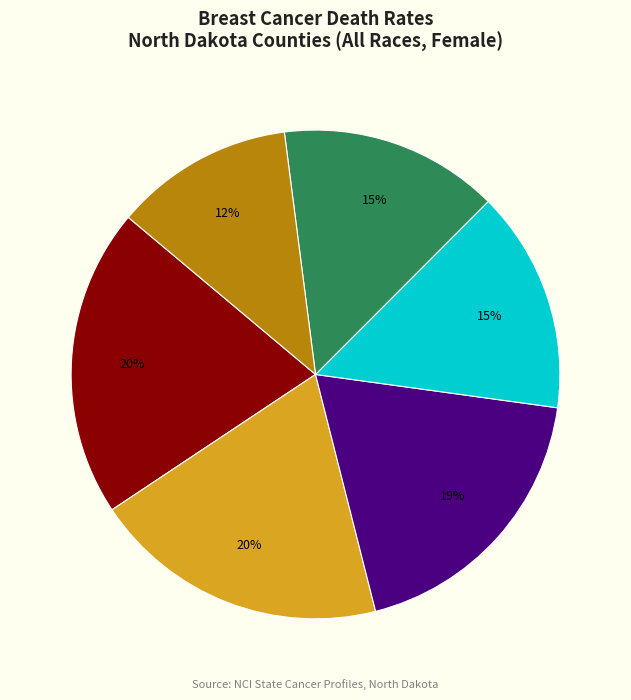

What is the smallest slice in the pie chart?

Cass County